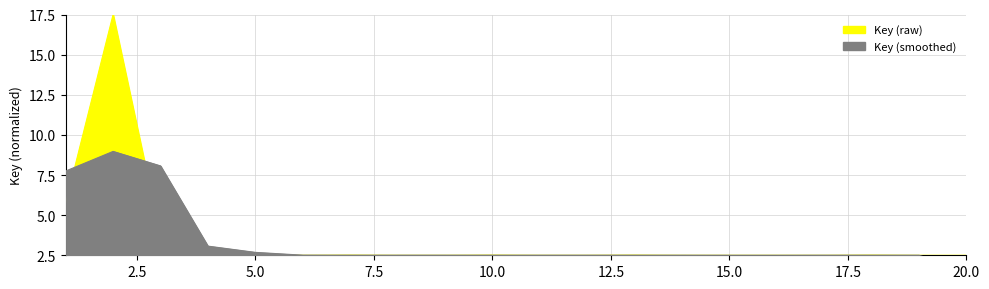

What is the ratio of the value at 16 to the value at 20?

1.0